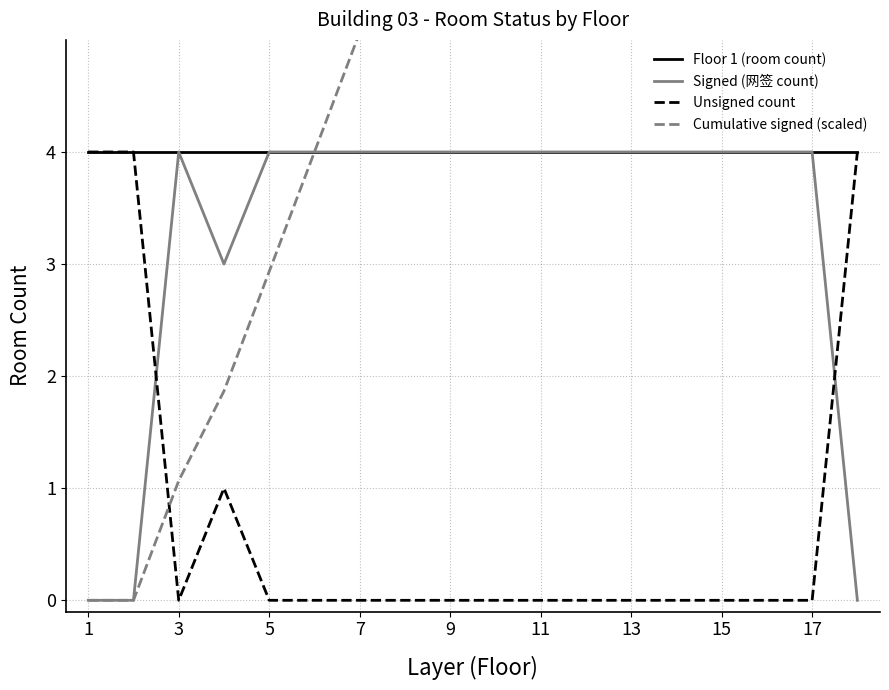

Which series has the largest total across all categories?

Cumulative signed (scaled)